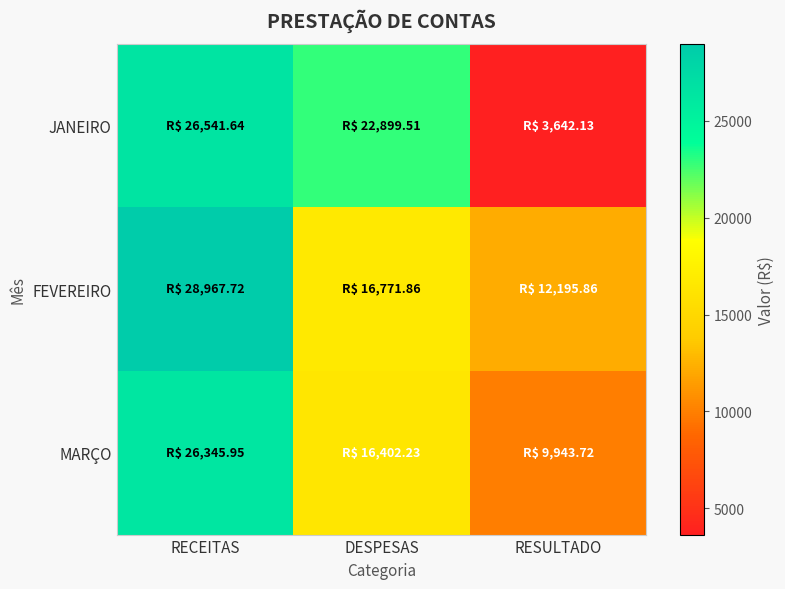

Between RESULTADO and RECEITAS, which is larger?

RECEITAS